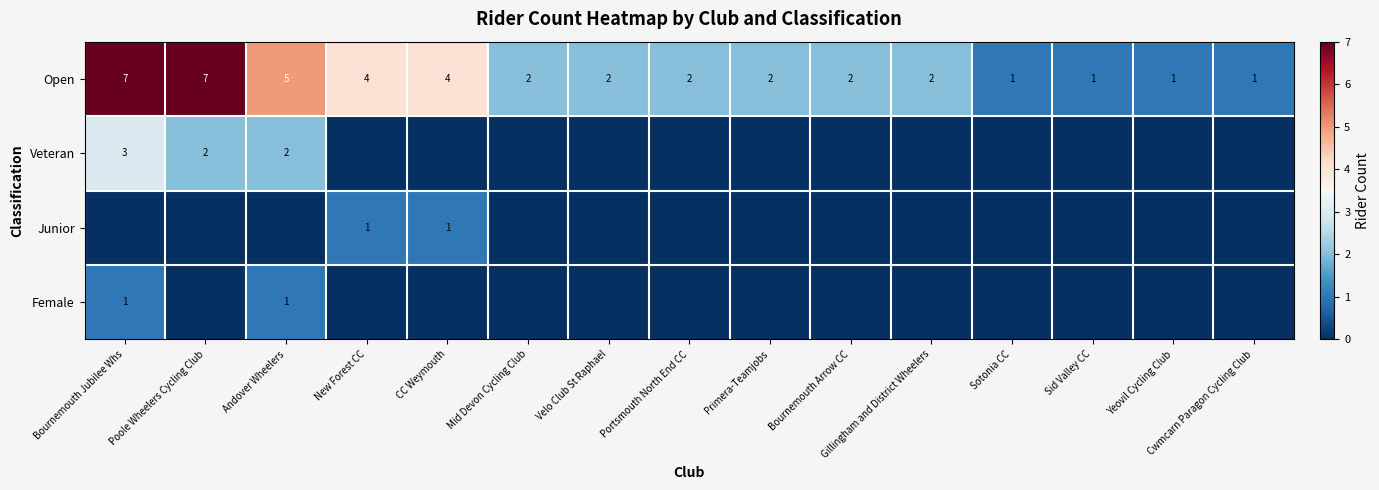

True or false: Veteran has a value of 3 at Andover Wheelers.

False